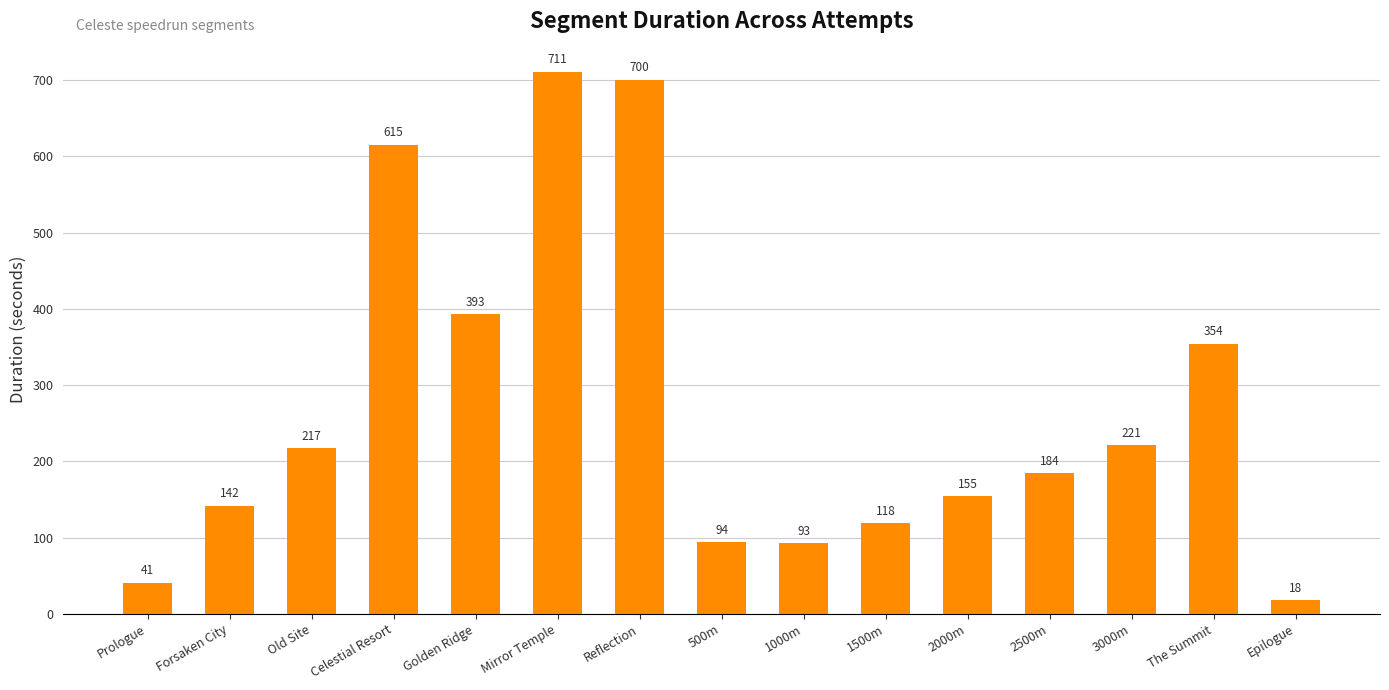

List the labels in order of value, smallest first.

Epilogue, Prologue, 1000m, 500m, 1500m, Forsaken City, 2000m, 2500m, Old Site, 3000m, The Summit, Golden Ridge, Celestial Resort, Reflection, Mirror Temple